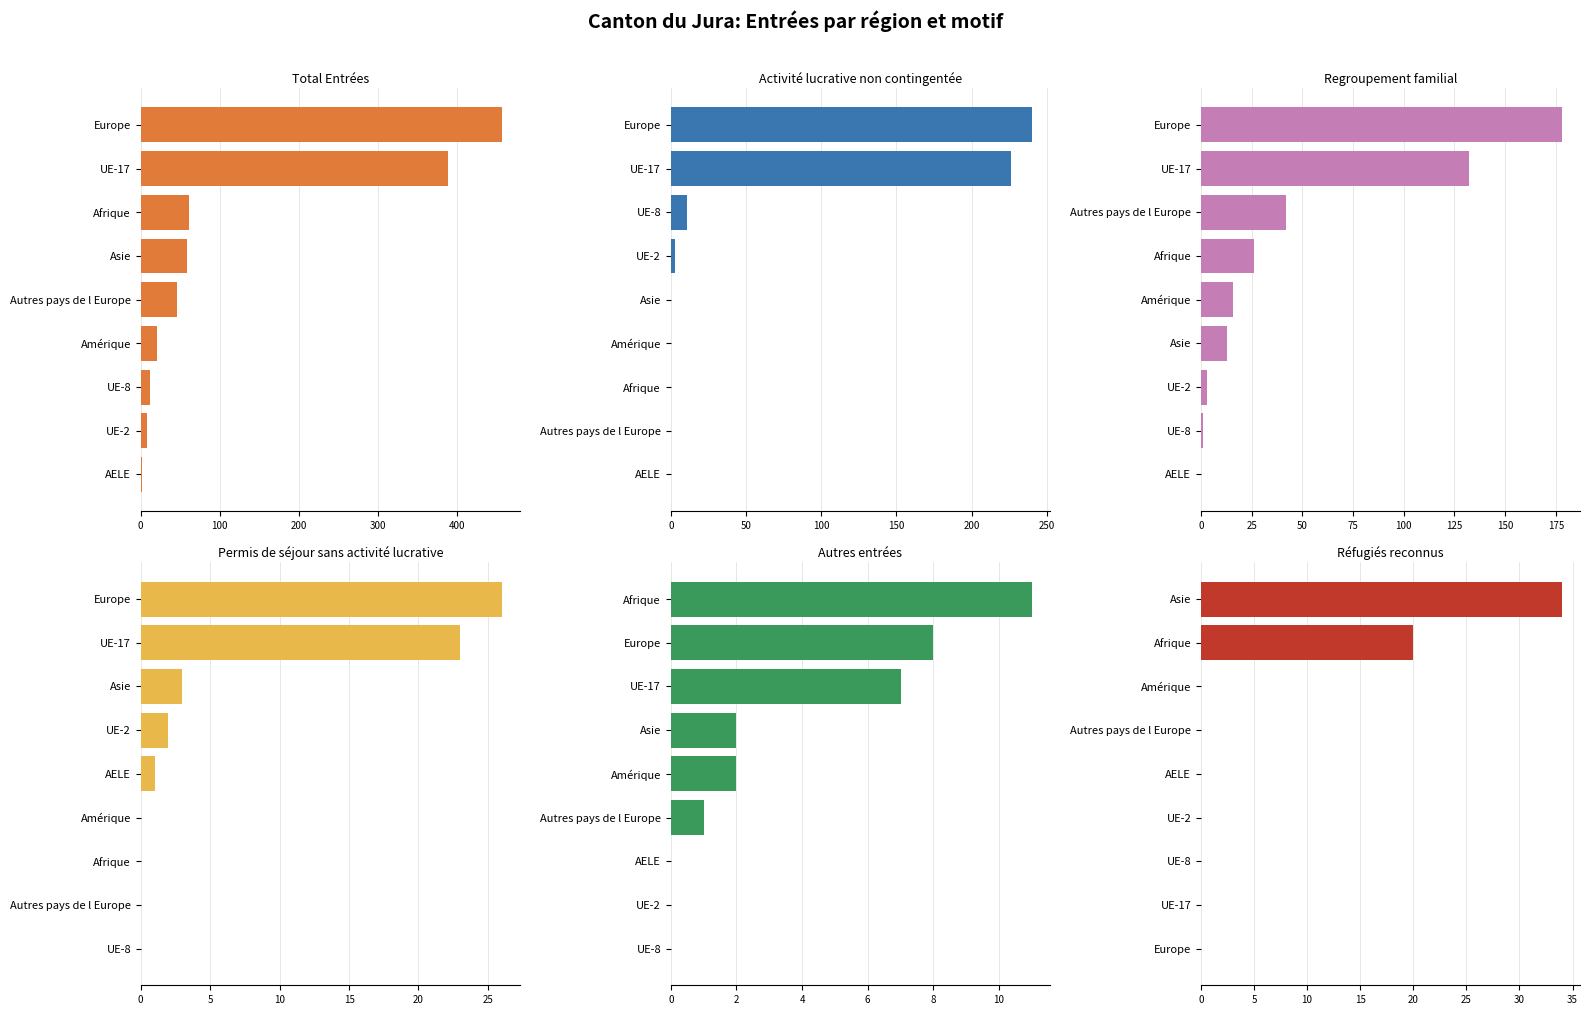

True or false: Autres entrées has a value of 0 at UE-8.

True